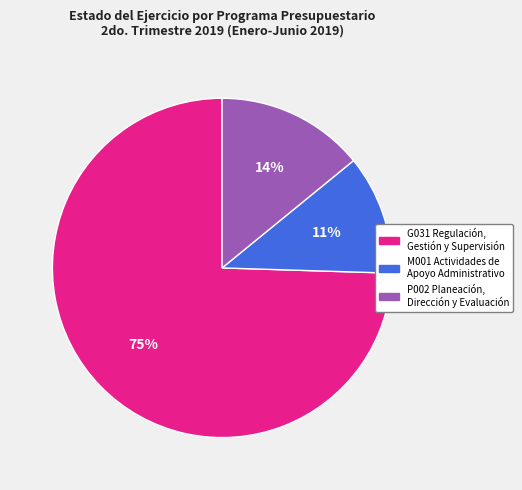

To the nearest percent, what is the combined percentage of P002 Planeación, Dirección y Evaluación and M001 Actividades de Apoyo Administrativo?

25%